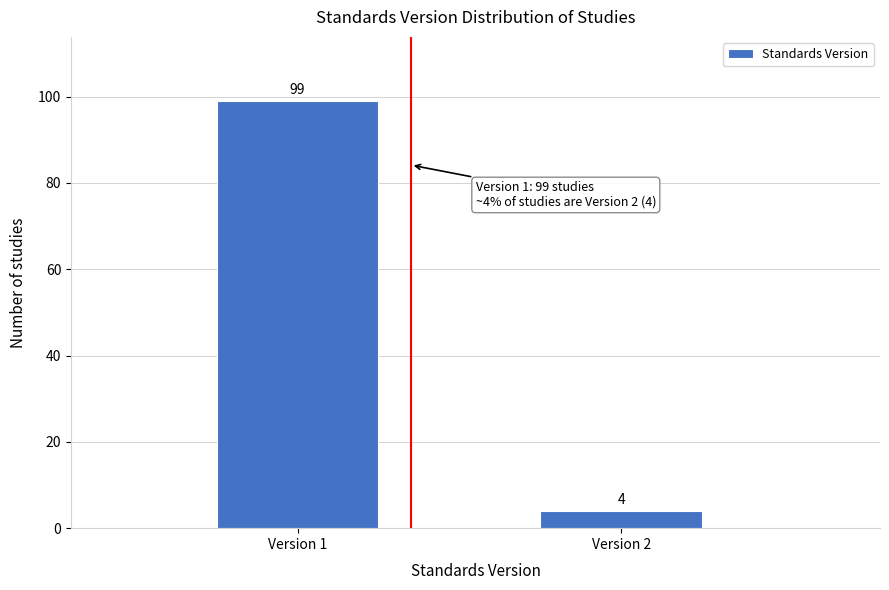

Reading right to left, extract all data points from this chart.

4	99